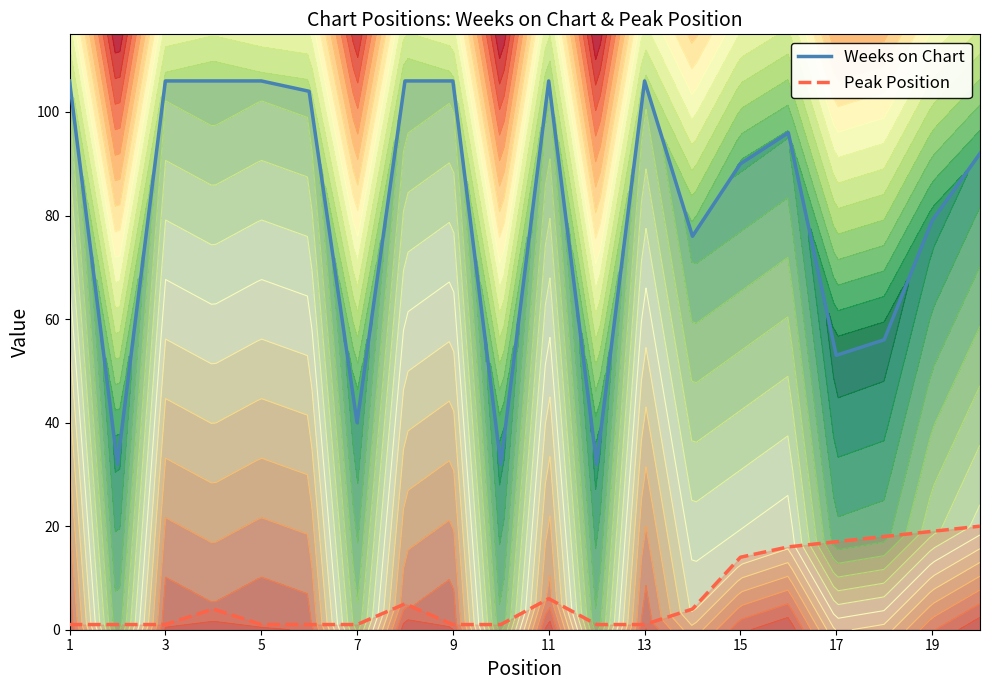

True or false: Peak Position and Weeks on Chart intersect in this chart.

False